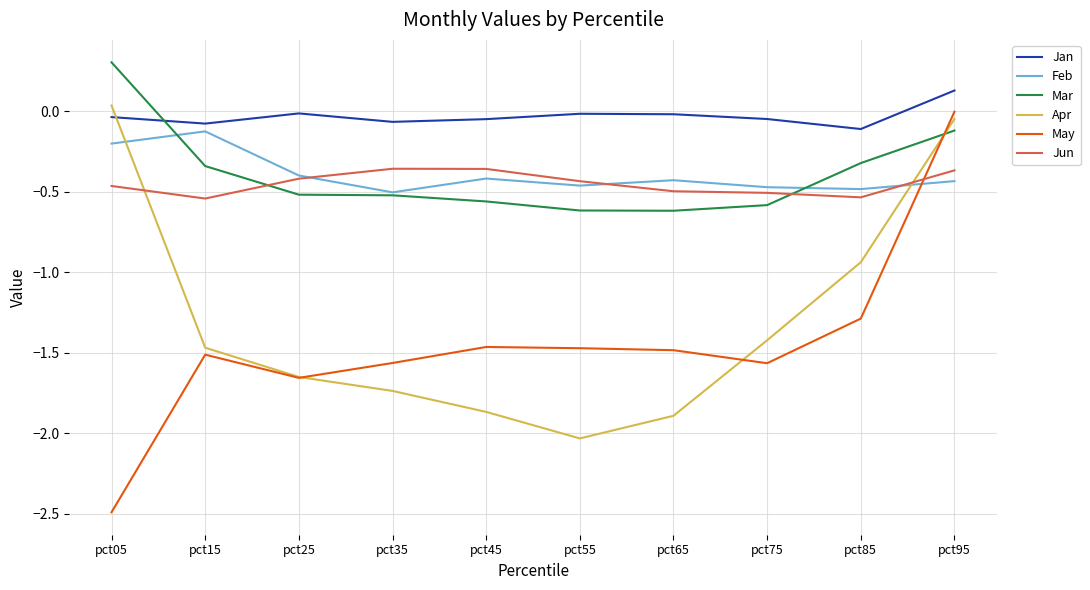

How many distinct data groups are displayed?

6